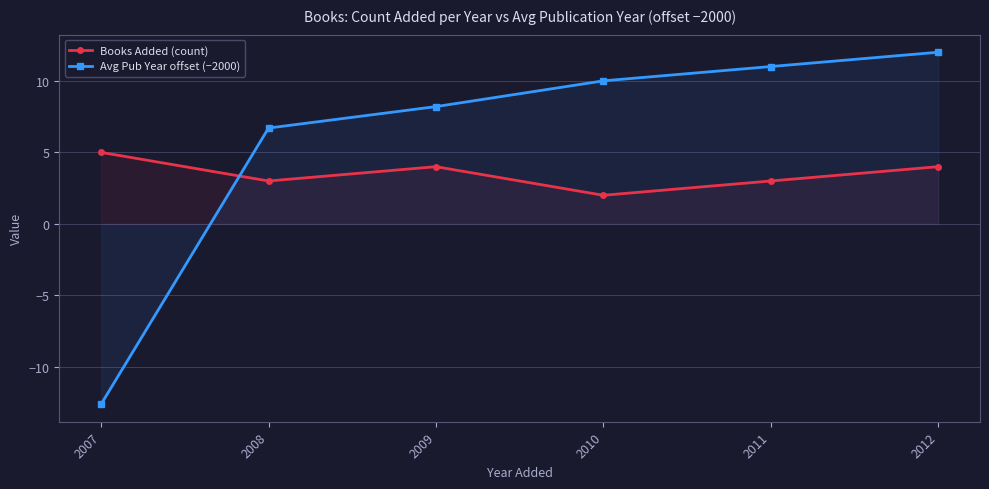

Between 2008 and 2011, which series saw the biggest shift?

Avg Pub Year offset (−2000)